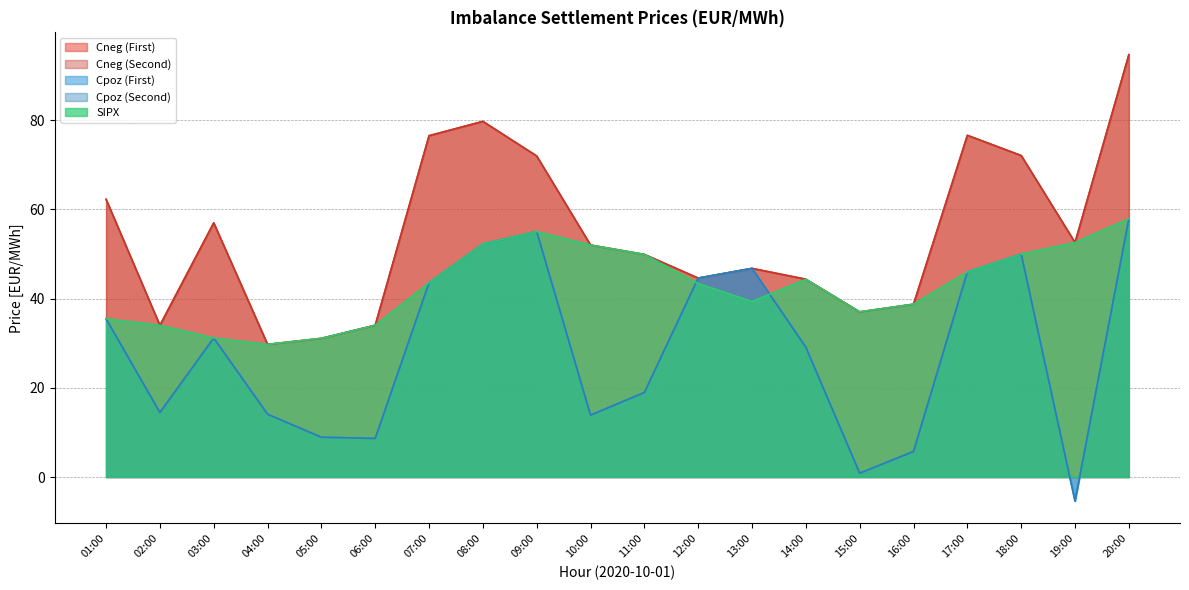

The SIPX series shows 26.0 at 17:00. True or false?

False